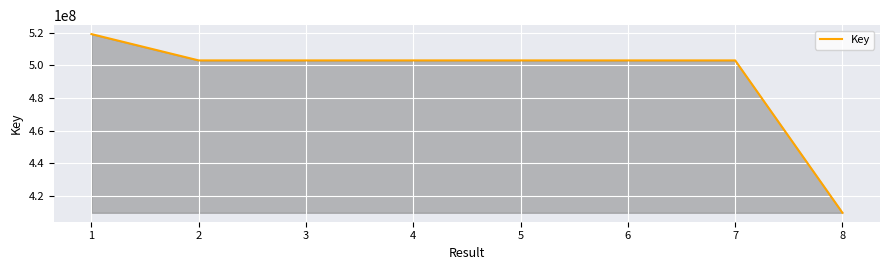

Where does the data first go above 503078538?

1